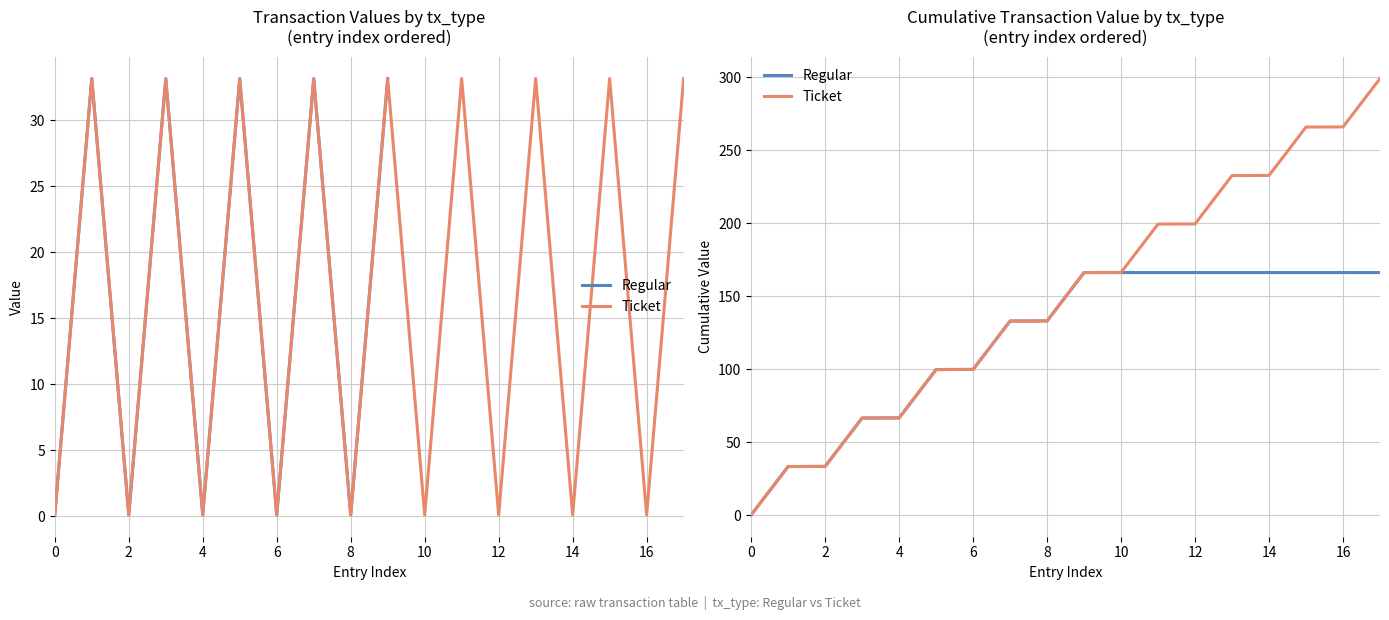

What is the value of the Regular point at the 8th from the left?

132.9